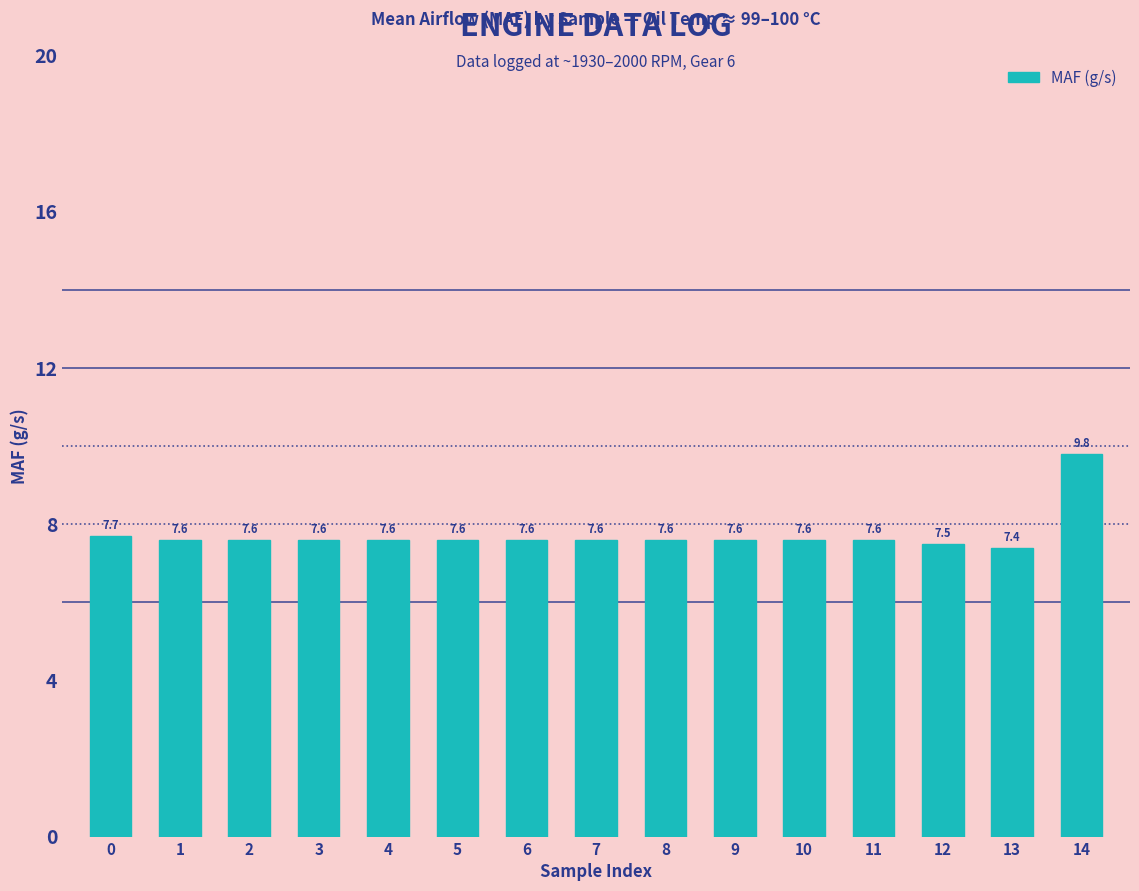

What is the difference between the maximum and second lowest values?

2.3